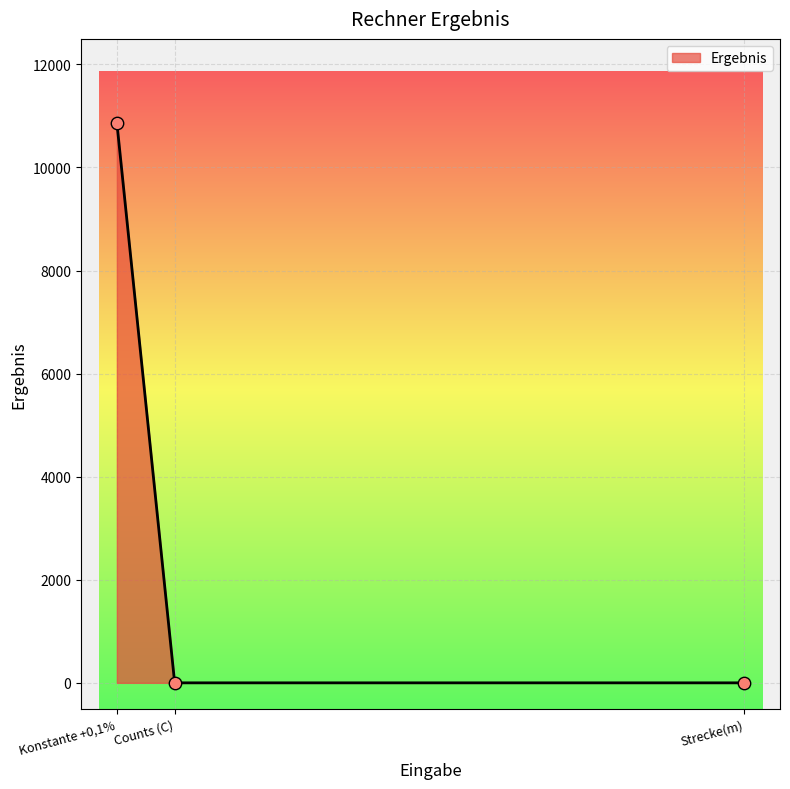

What is the change in value from Konstante +0,1% to Strecke(m)?

-10865.3